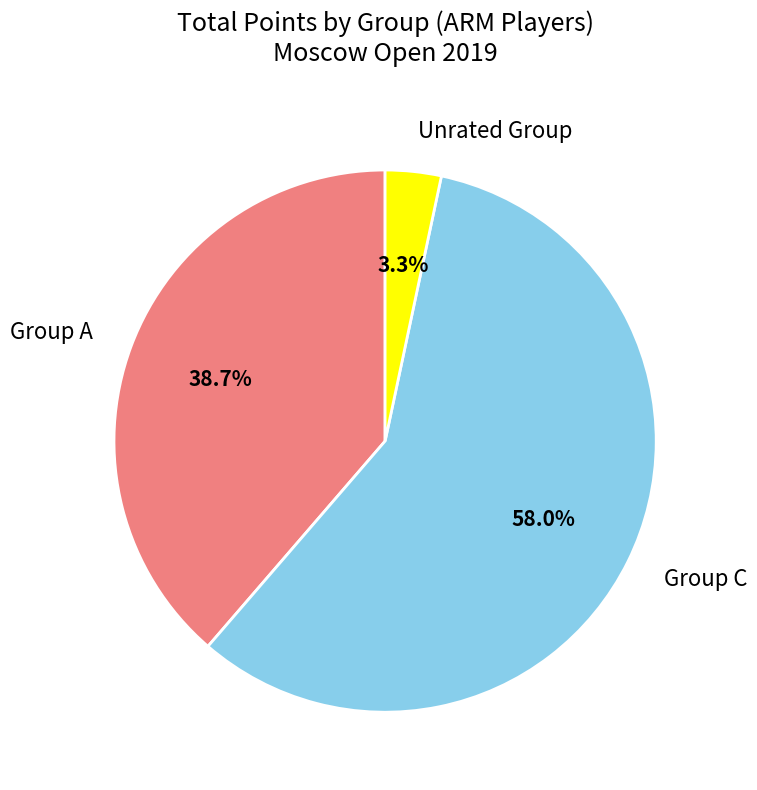

What percentage is the Group C slice, to the nearest percent?

58%